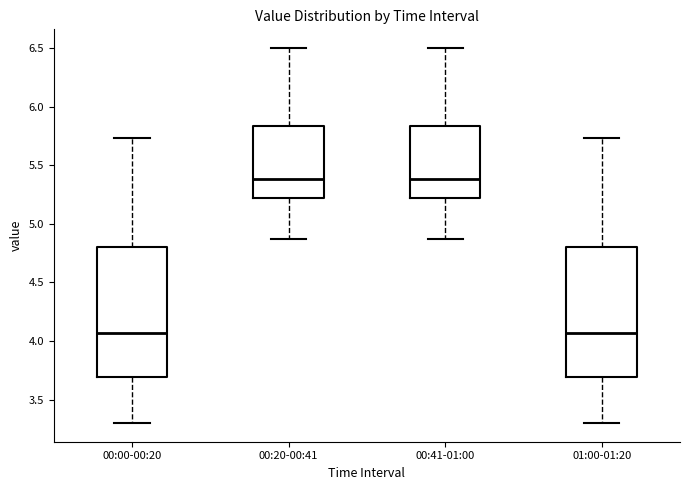

Reading left to right, transcribe this box plot: for each box, give where its median line is, the range the box spans, and where its two whiskers end, as read against the y-axis. The values are not printed on the chart, so give them approximately, as read against the axis.

00:00-00:20: median 4.05, box 3.70 to 4.80, whiskers 3.30 to 5.75
00:20-00:41: median 5.40, box 5.20 to 5.85, whiskers 4.85 to 6.50
00:41-01:00: median 5.40, box 5.20 to 5.85, whiskers 4.85 to 6.50
01:00-01:20: median 4.05, box 3.70 to 4.80, whiskers 3.30 to 5.75